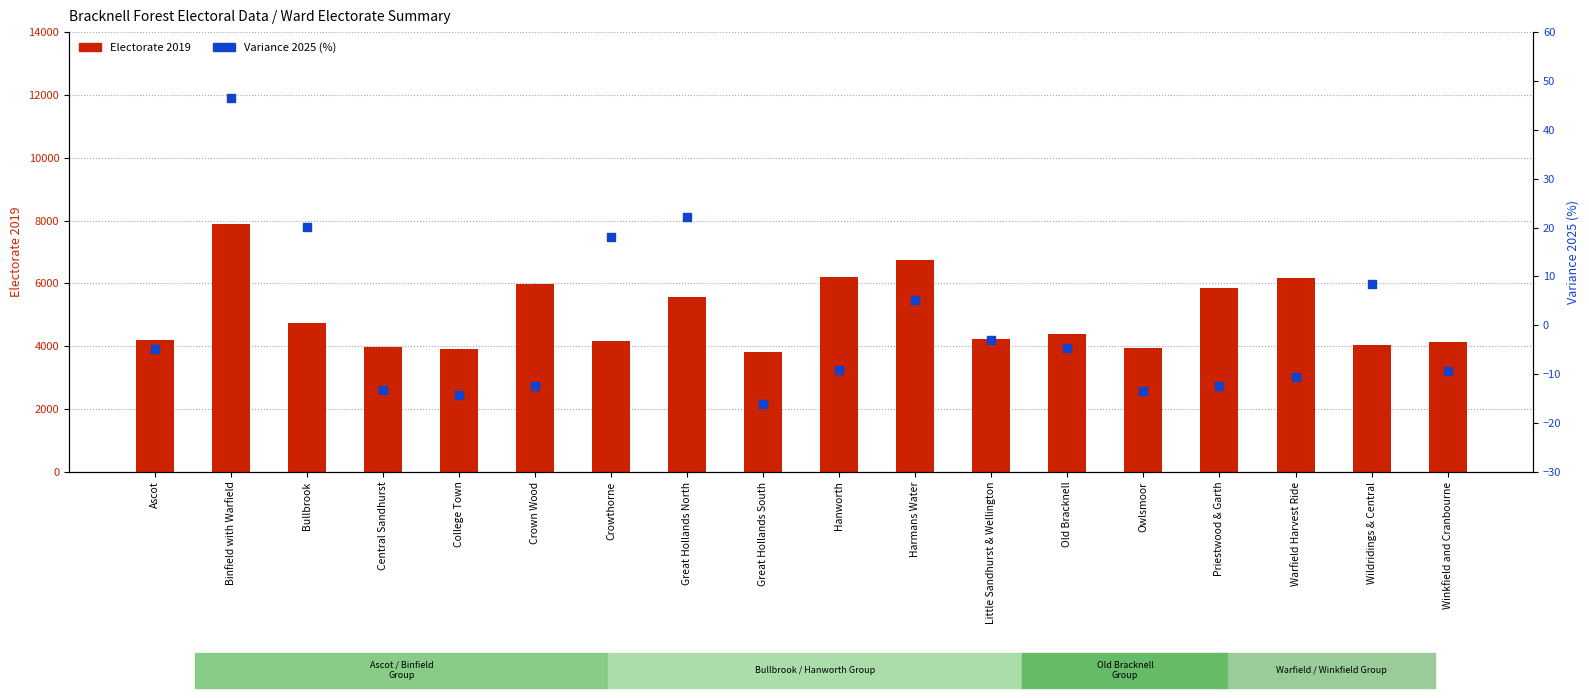

At how many categories does at least one series exceed 4915?

7